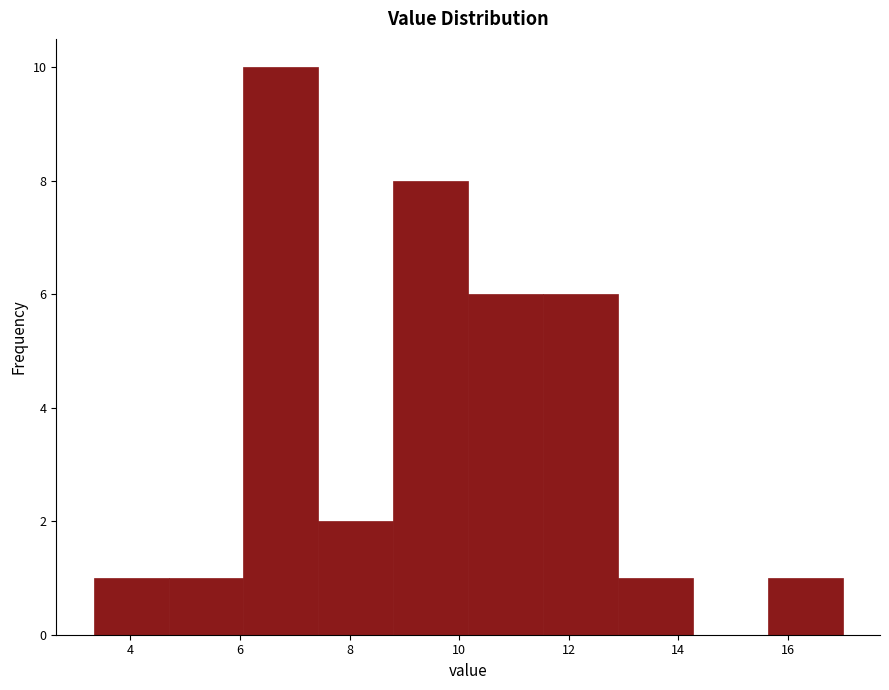

Reading left to right, transcribe this chart: for each bar, give the range it covers on the x-axis and its height. Neither the bar edges nor the heights are printed on the chart, so give them approximately, as read against the axes.

3.4 to 4.6: 1
4.6 to 6.0: 1
6.0 to 7.4: 10
7.4 to 8.8: 2
8.8 to 10.2: 8
10.2 to 11.6: 6
11.6 to 12.8: 6
12.8 to 14.2: 1
14.2 to 15.6: 0
15.6 to 17.0: 1